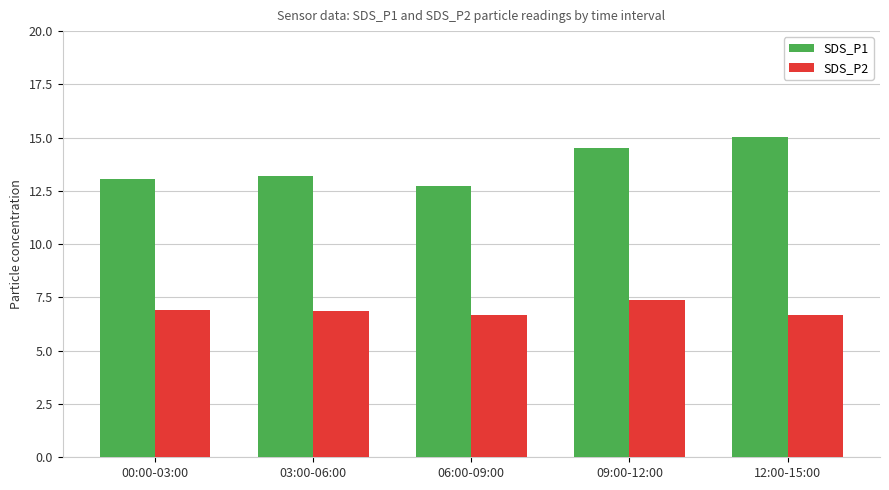

What is the difference between the SDS_P1 values at 06:00-09:00 and 12:00-15:00?

2.3